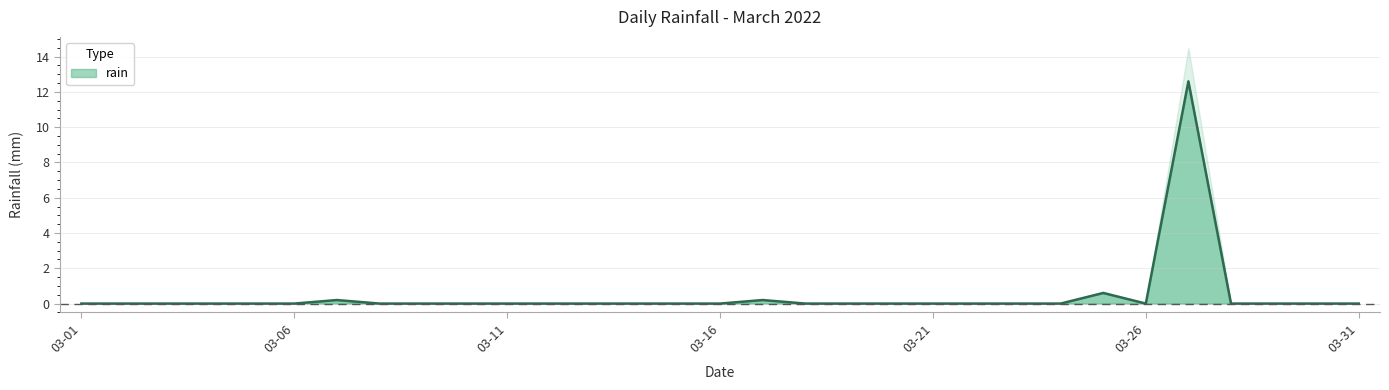

Count the number of data series in this chart.

1